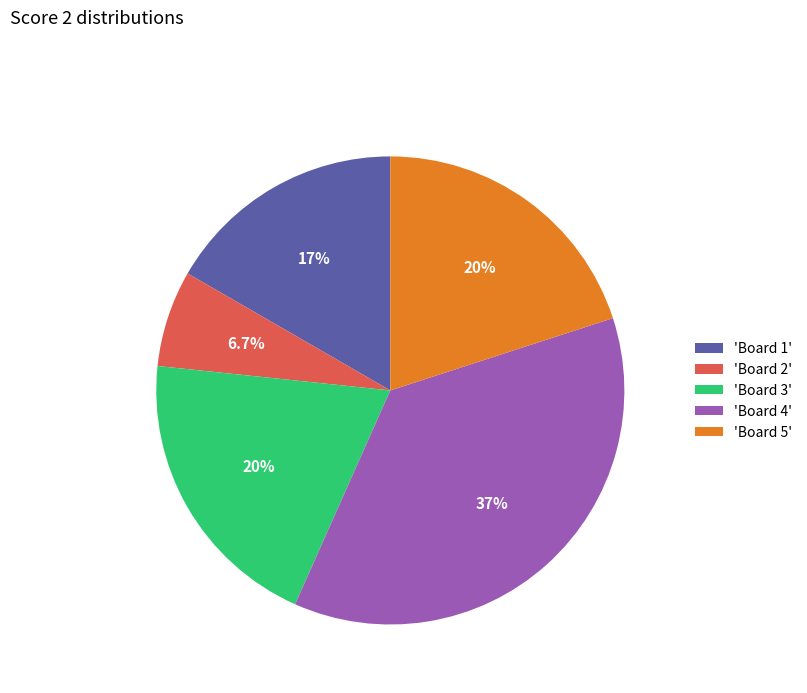

Is there any slice that represents more than half of the pie?

No